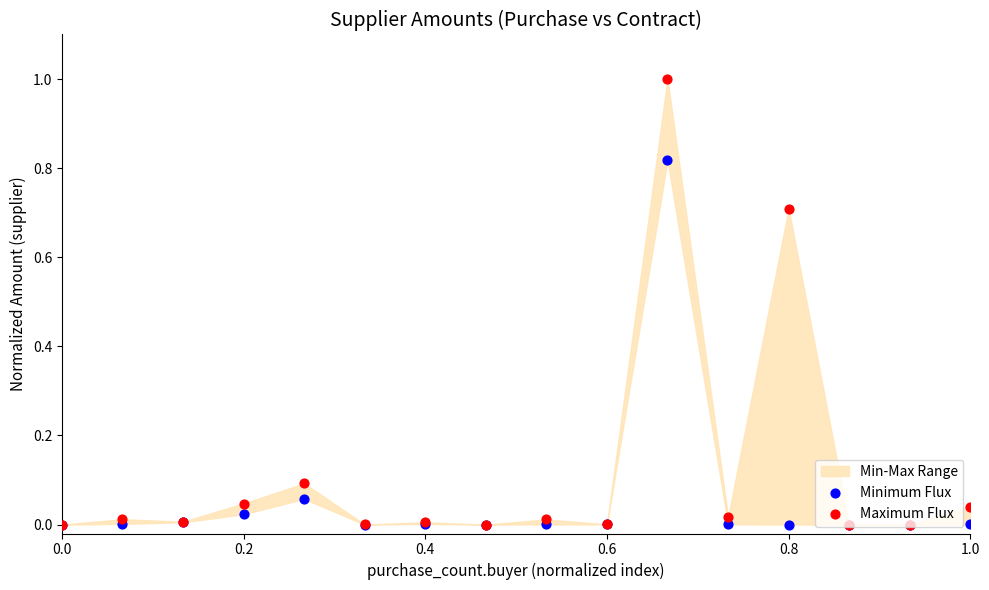

At how many categories does at least one series exceed 0?

16